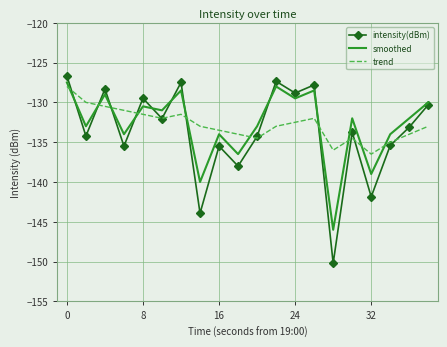

Which series has the widest spread of values?

intensity(dBm)